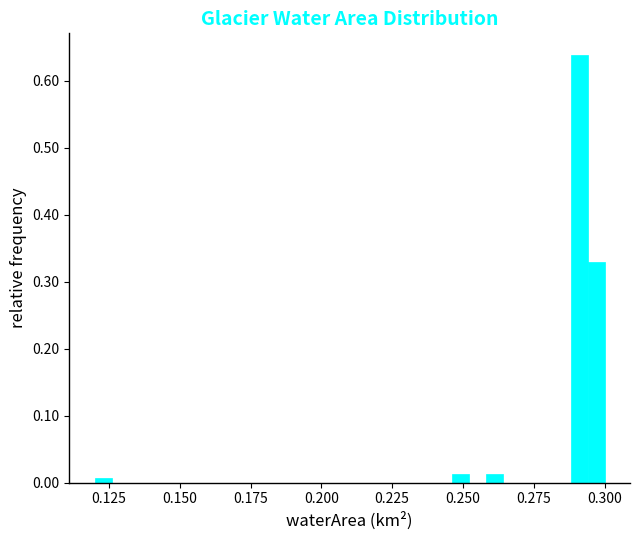

Read against the x-axis, roughly where is the centre of the tallest bar?

0.290